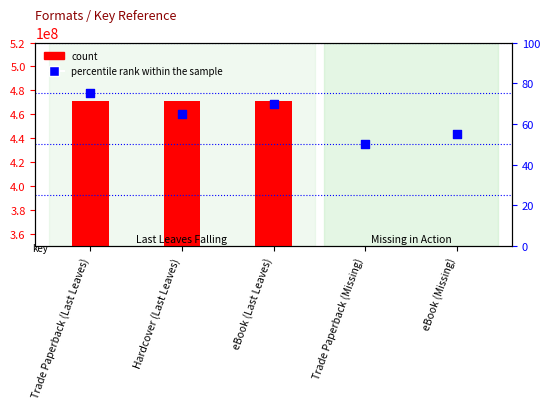

Which series contains the lowest Y value?

percentile rank within the sample